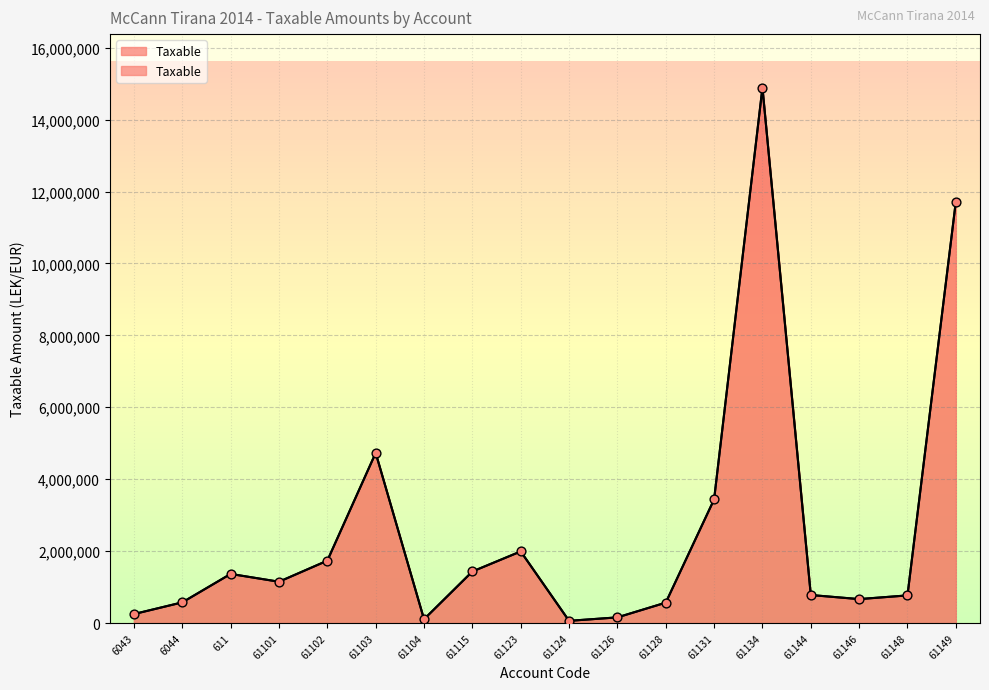

Approximately how many times larger is the value at 6044 compared to 6043?

2.3